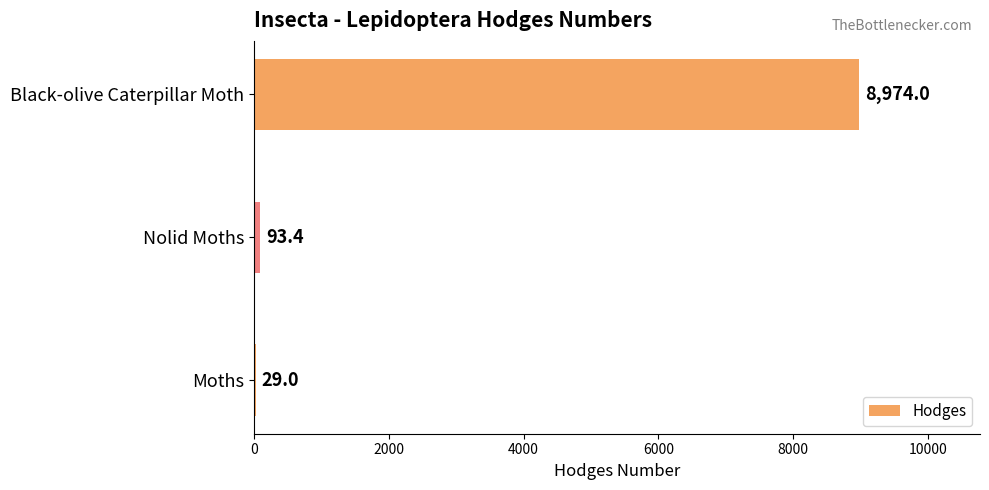

What is the approximate value at Nolid Moths?

93.4